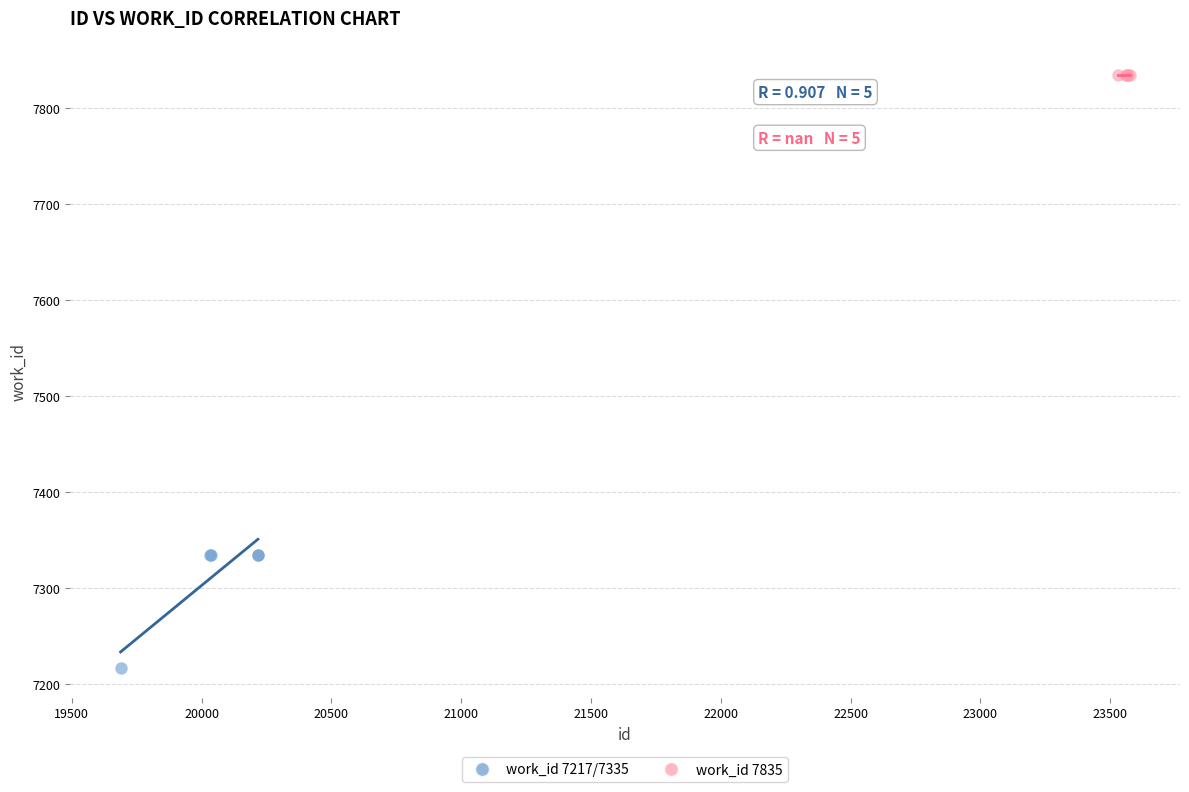

Which series reaches the minimum Y coordinate?

work_id 7217/7335